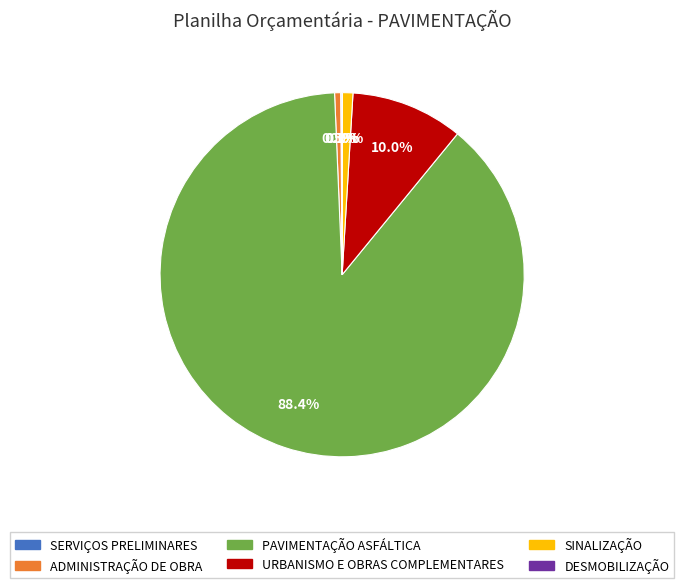

Which slice is the largest?

PAVIMENTAÇÃO ASFÁLTICA